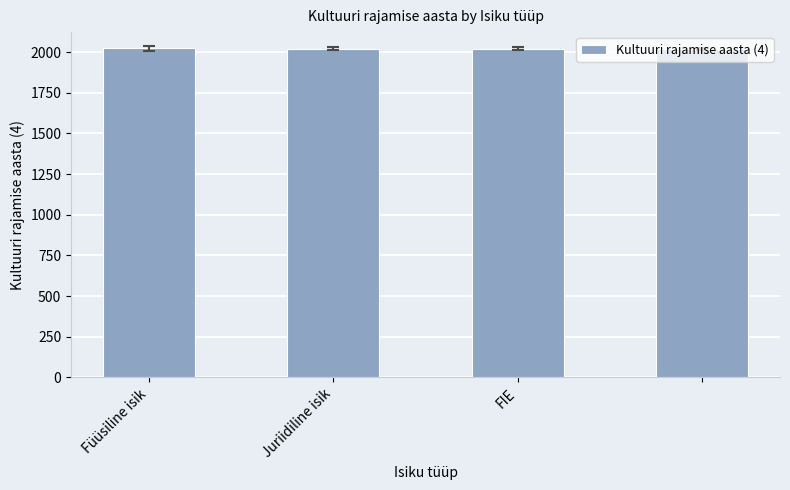

How many values are between 2021 and 2023?

3